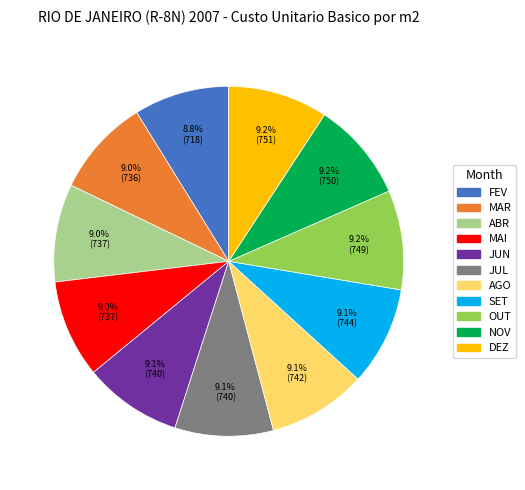

Is MAI the majority of the pie?

No